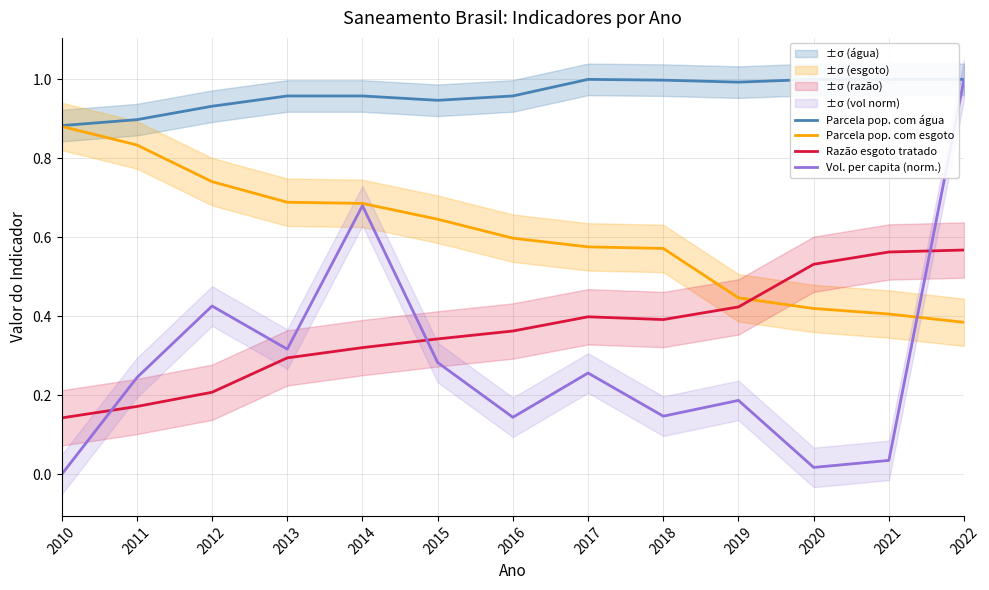

What is the sum of the Razão esgoto tratado values at 2021 and 2022?

1.1